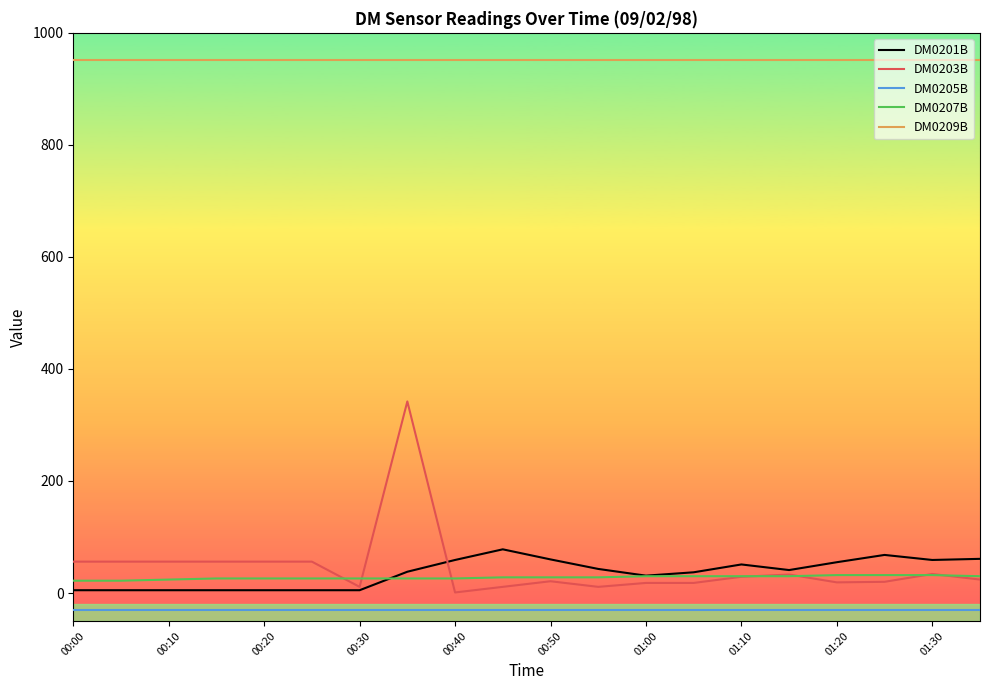

Which series has the largest total across all categories?

DM0209B